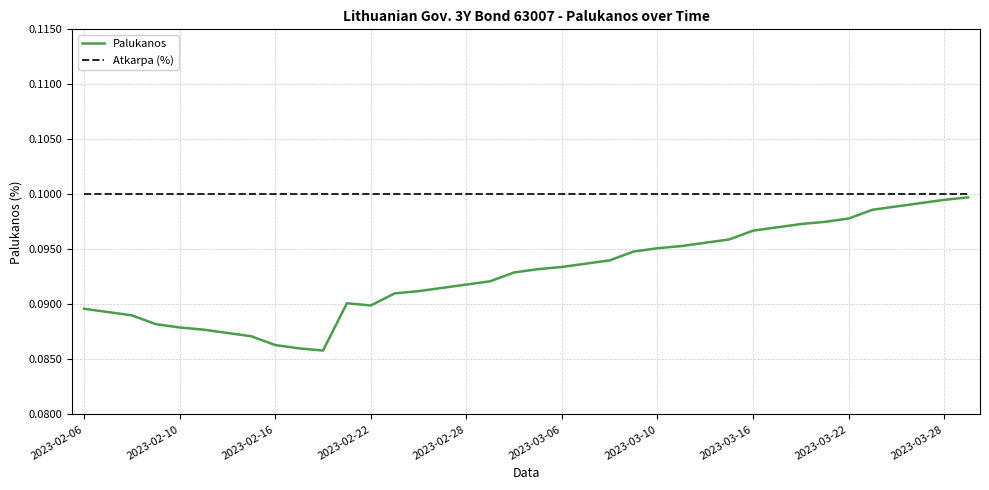

List the series in order of their overall mean, lowest first.

Palukanos, Atkarpa (%)